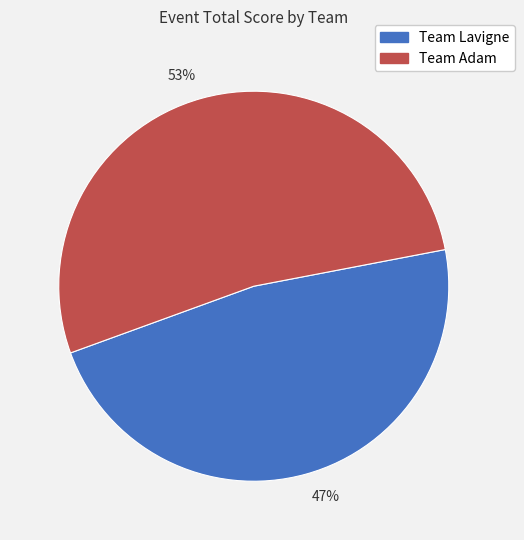

What is the largest slice in the pie chart?

53%